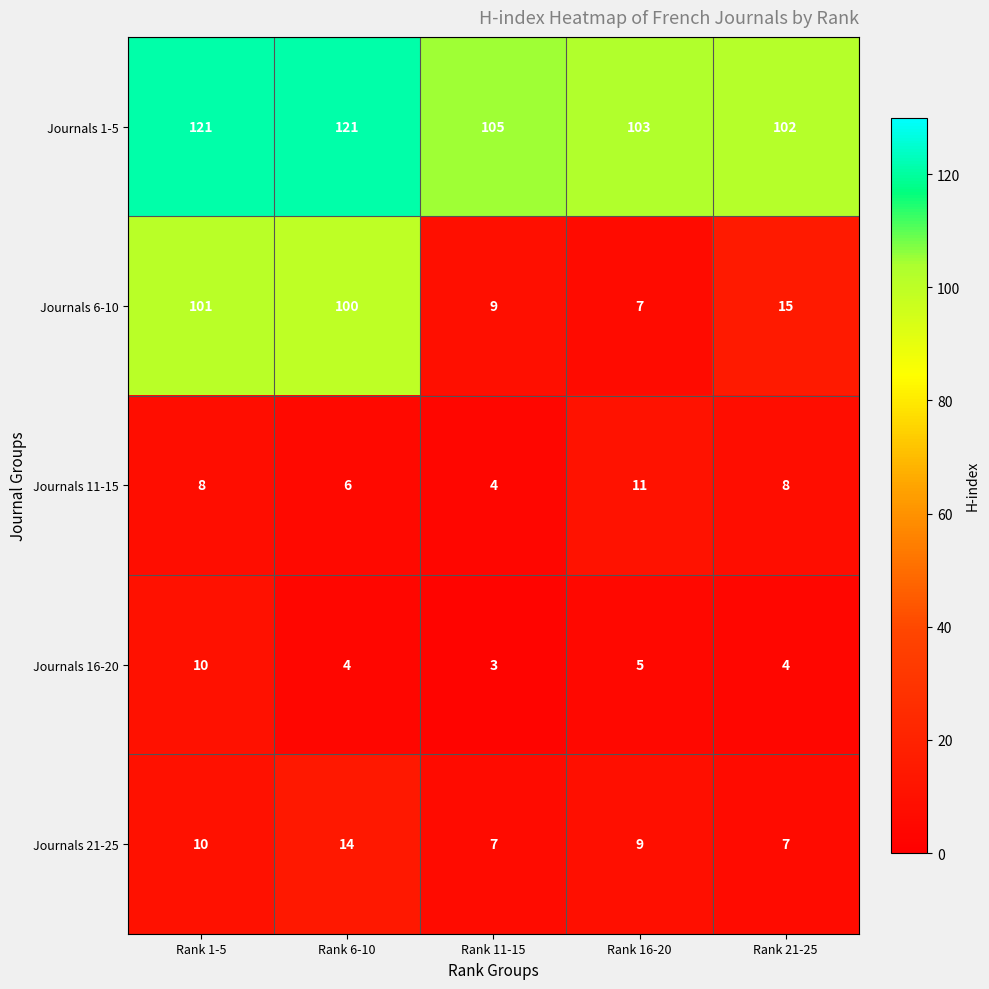

Which series changed the most between Rank 6-10 and Rank 11-15?

Journals 6-10